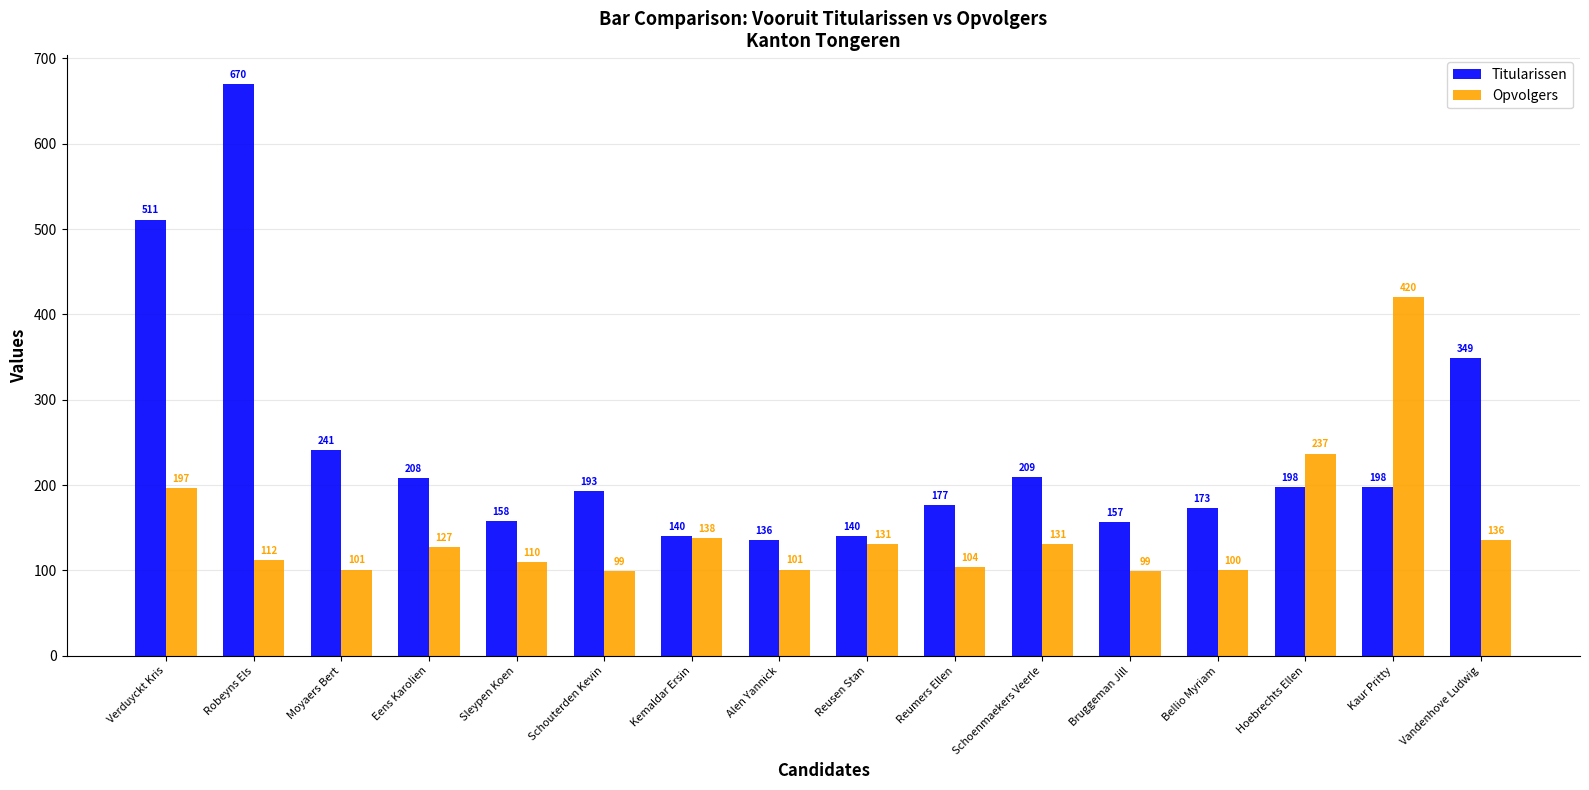

What are all the series names shown in the legend?

Titularissen, Opvolgers